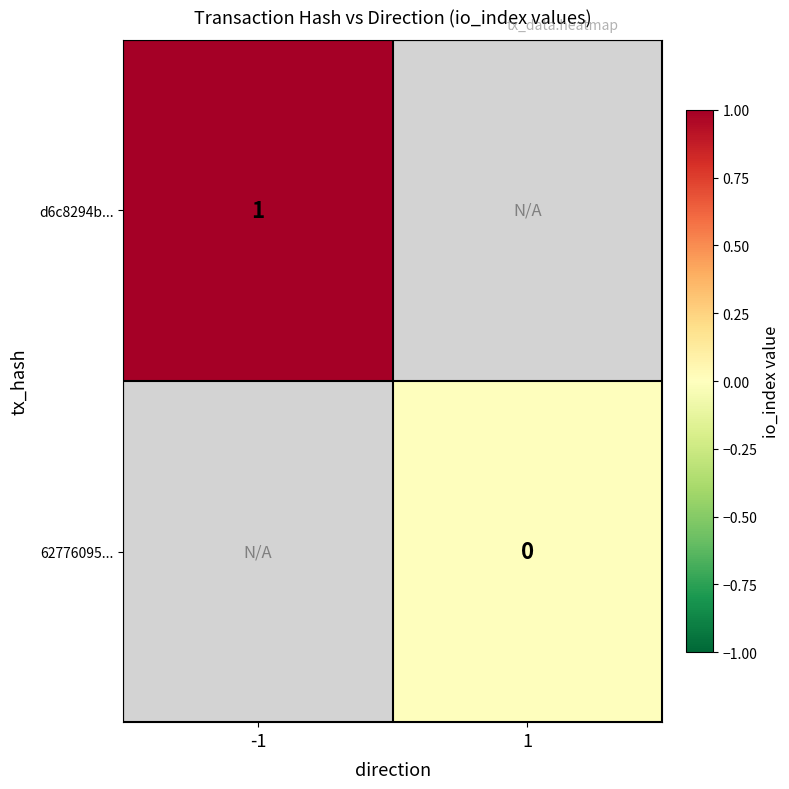

Between 1 and -1, which is larger?

-1